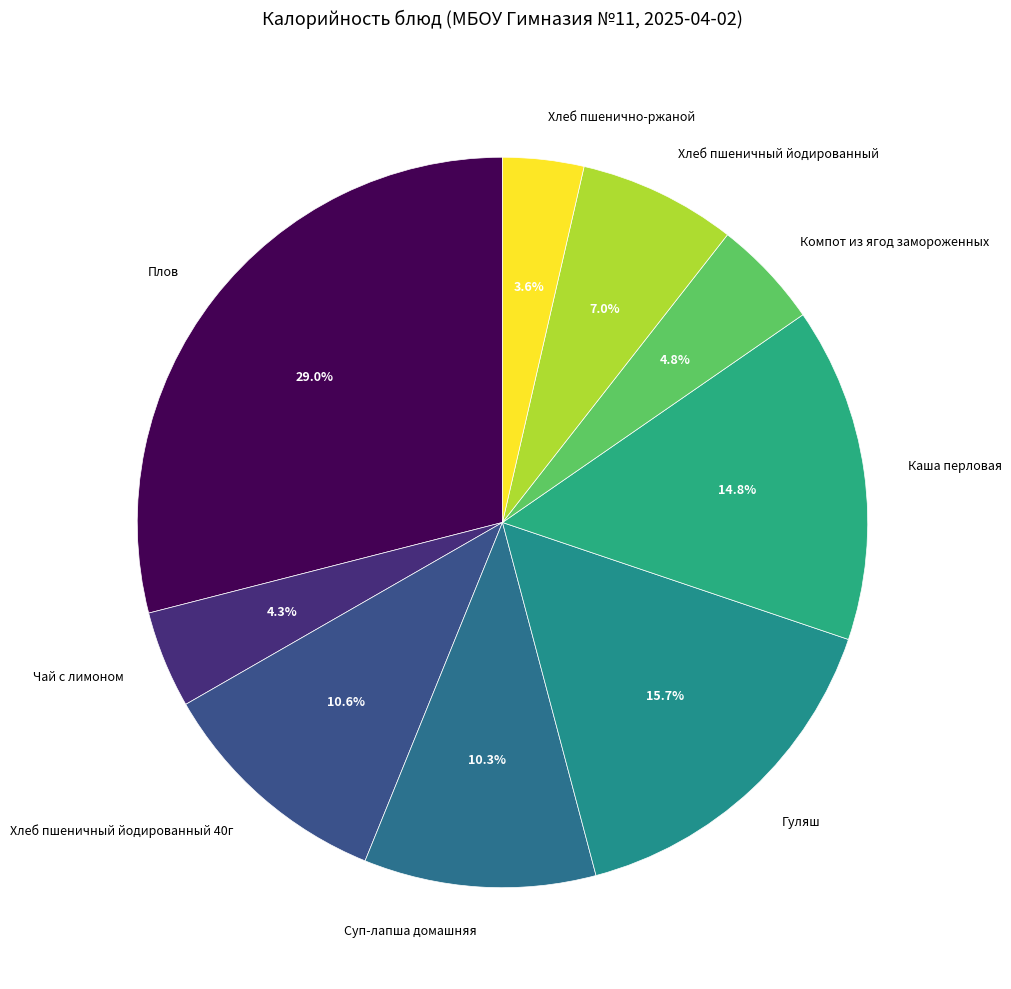

What is the smallest slice in the pie chart?

Хлеб пшенично-ржаной